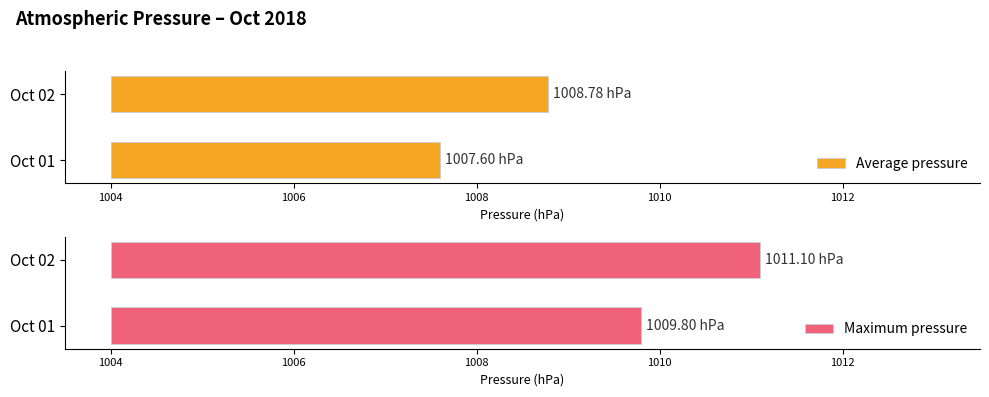

How many categories are shown in the chart?

2